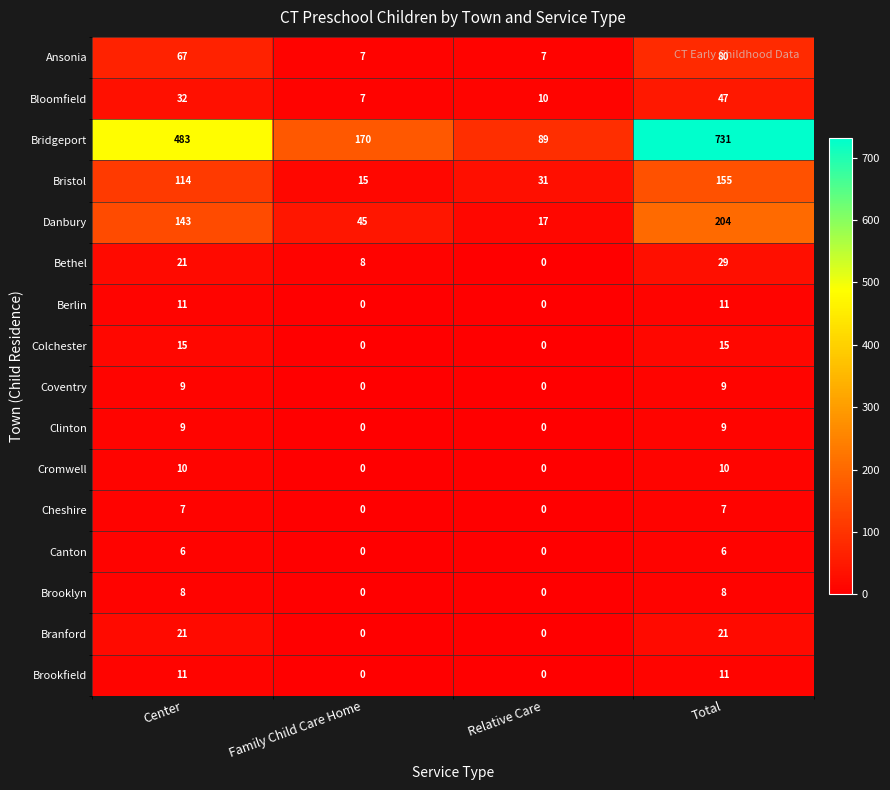

Which label corresponds to the largest value in the chart?

Total